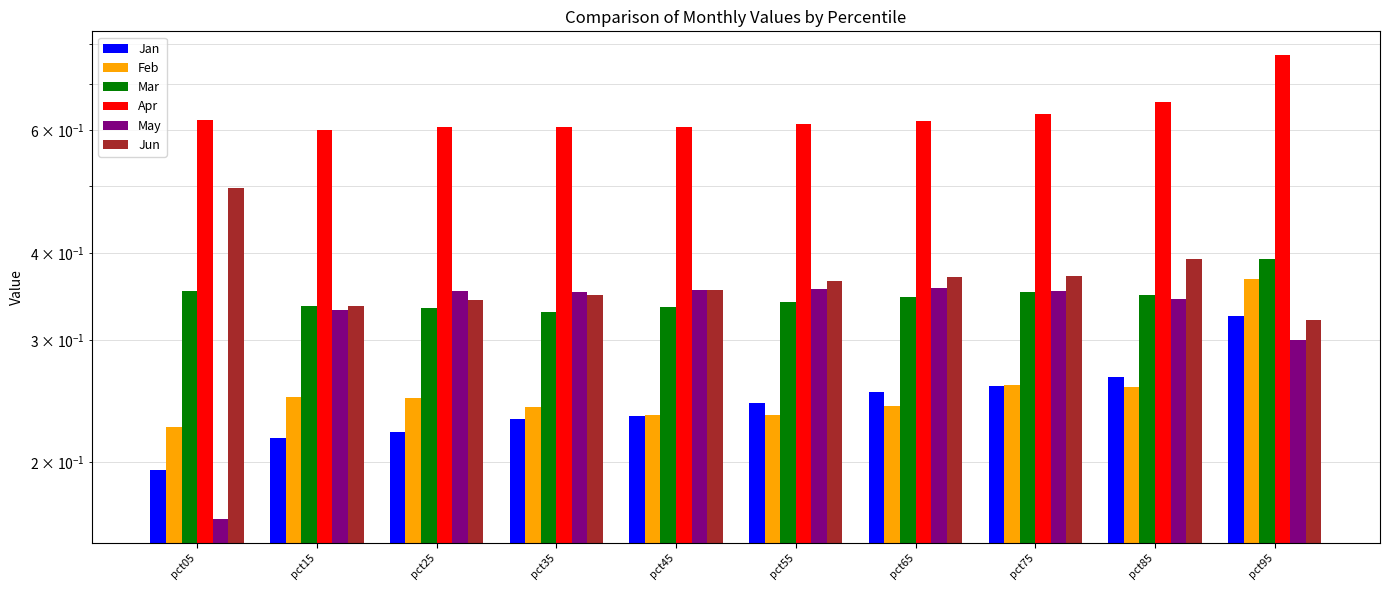

Reading left to right, list all the values displayed in this chart.

Jan: pct05=0.2	pct15=0.2	pct25=0.2	pct35=0.2	pct45=0.2	pct55=0.2	pct65=0.3	pct75=0.3	pct85=0.3	pct95=0.3
Feb: pct05=0.2	pct15=0.2	pct25=0.2	pct35=0.2	pct45=0.2	pct55=0.2	pct65=0.2	pct75=0.3	pct85=0.3	pct95=0.4
Mar: pct05=0.4	pct15=0.3	pct25=0.3	pct35=0.3	pct45=0.3	pct55=0.3	pct65=0.3	pct75=0.4	pct85=0.3	pct95=0.4
Apr: pct05=0.6	pct15=0.6	pct25=0.6	pct35=0.6	pct45=0.6	pct55=0.6	pct65=0.6	pct75=0.6	pct85=0.7	pct95=0.8
May: pct05=0.2	pct15=0.3	pct25=0.4	pct35=0.4	pct45=0.4	pct55=0.4	pct65=0.4	pct75=0.4	pct85=0.3	pct95=0.3
Jun: pct05=0.5	pct15=0.3	pct25=0.3	pct35=0.3	pct45=0.4	pct55=0.4	pct65=0.4	pct75=0.4	pct85=0.4	pct95=0.3